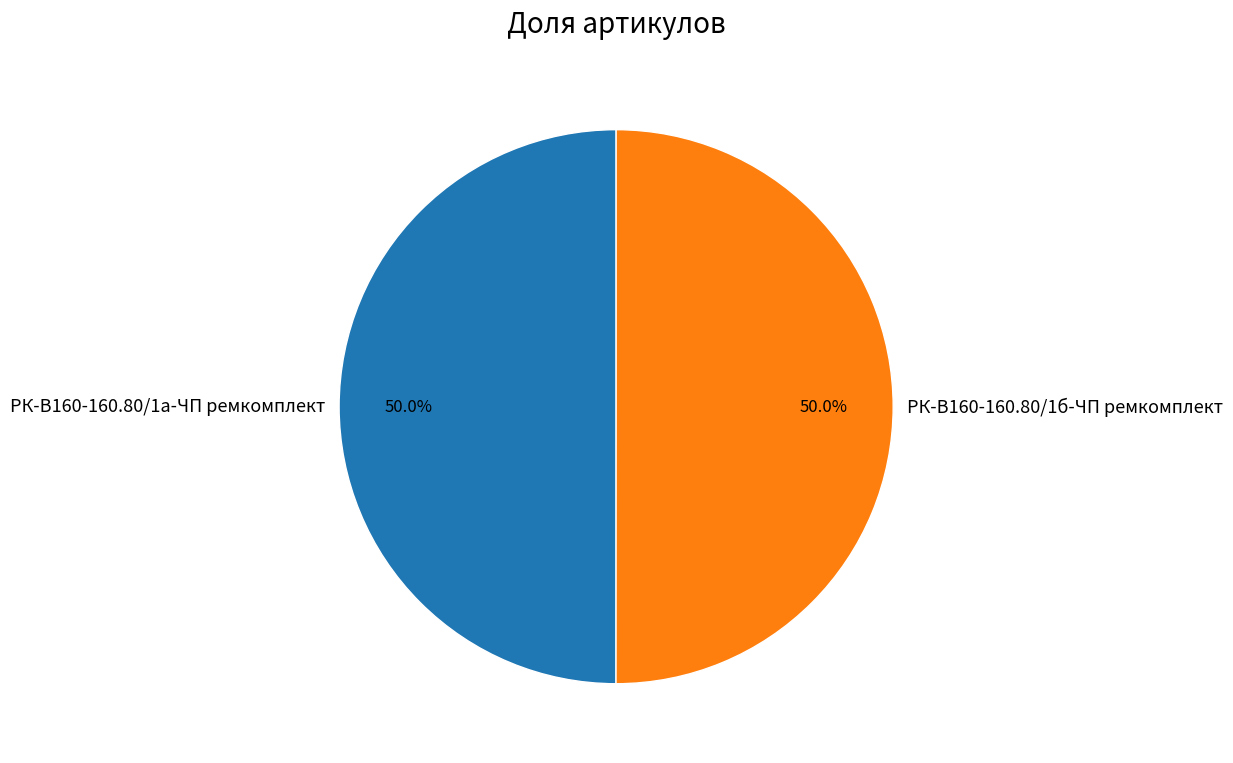

To the nearest percent, what is the average slice percentage?

50%